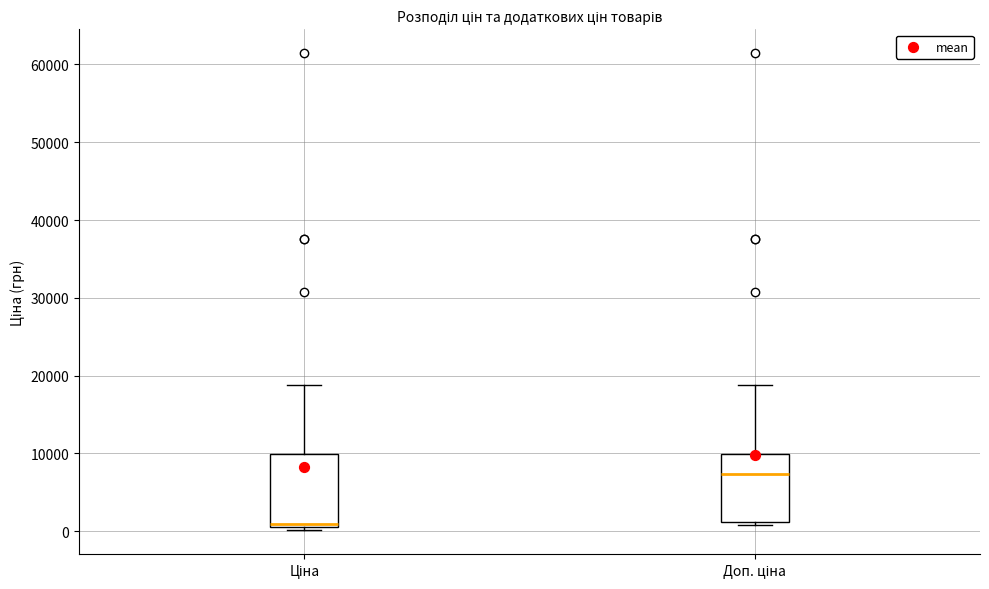

Reading left to right, read every box against the y-axis: the position of its median line, the range the box covers, and the ends of its whiskers. The values are not printed on the chart, so give them approximately, as read against the axis.

Ціна: median 1000 (just above the box's lower edge), box 1000 to 10000, whiskers 0 to 19000
Доп. ціна: median 7000, box 1000 to 10000, whiskers 1000 (just below the box's lower edge) to 19000